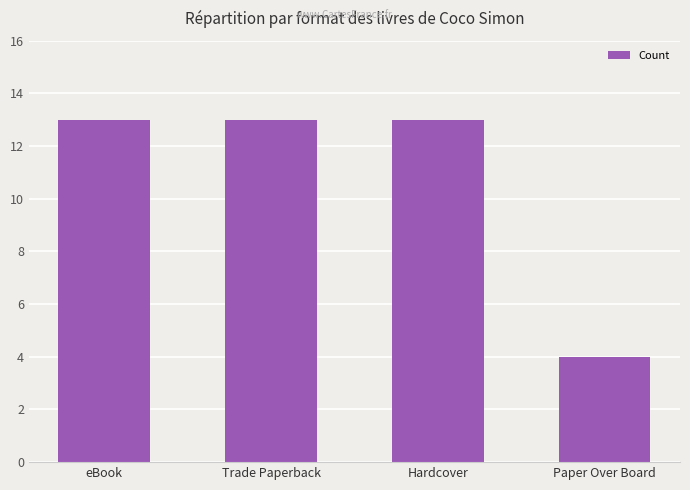

True or false: the data shows 13 at Trade Paperback.

True